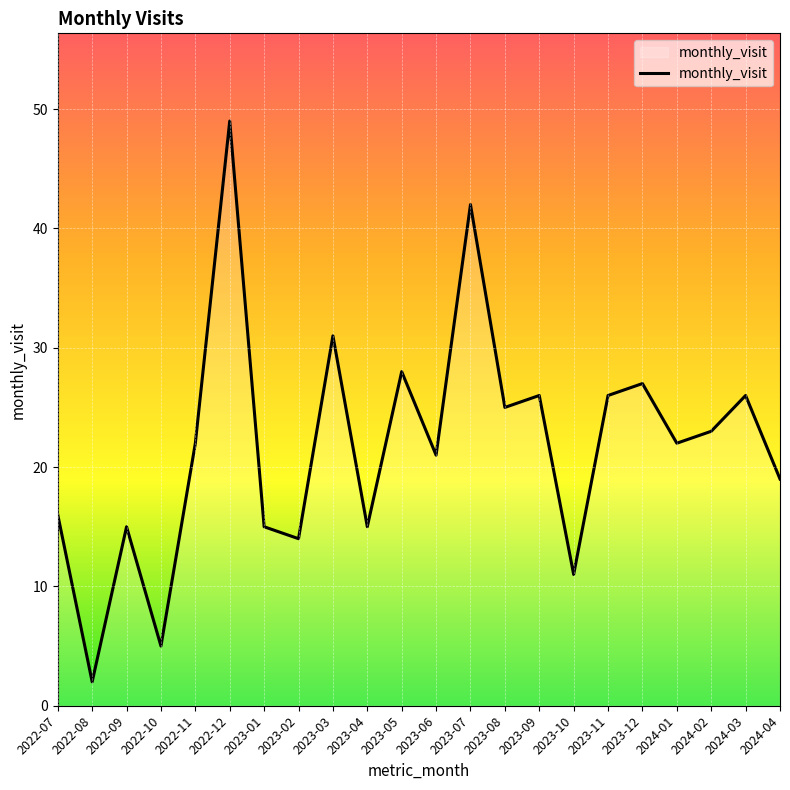

Which category has the highest value across all series?

2022-12